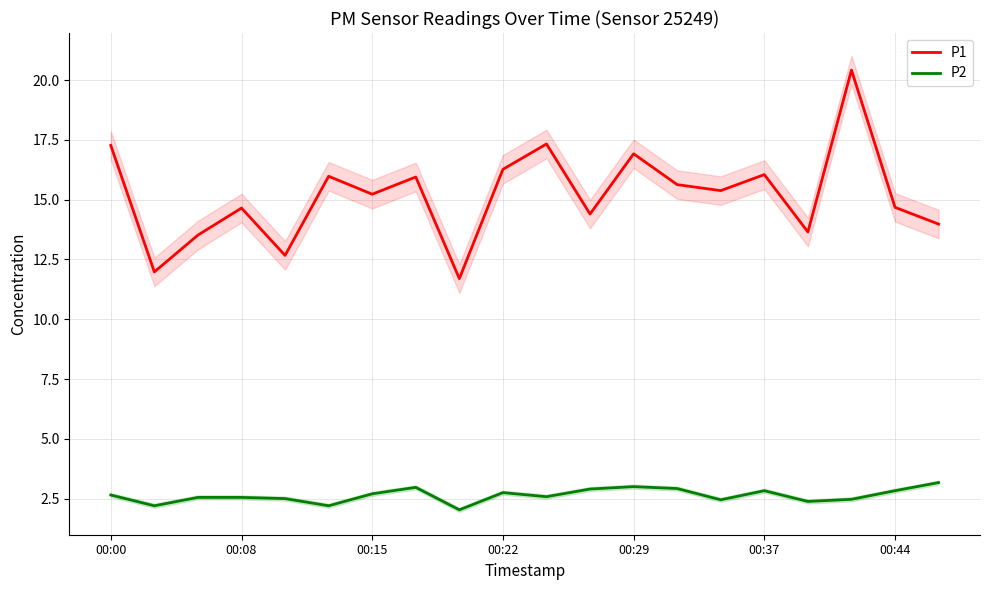

True or false: P2 has more than 2 points higher than both neighbors.

True